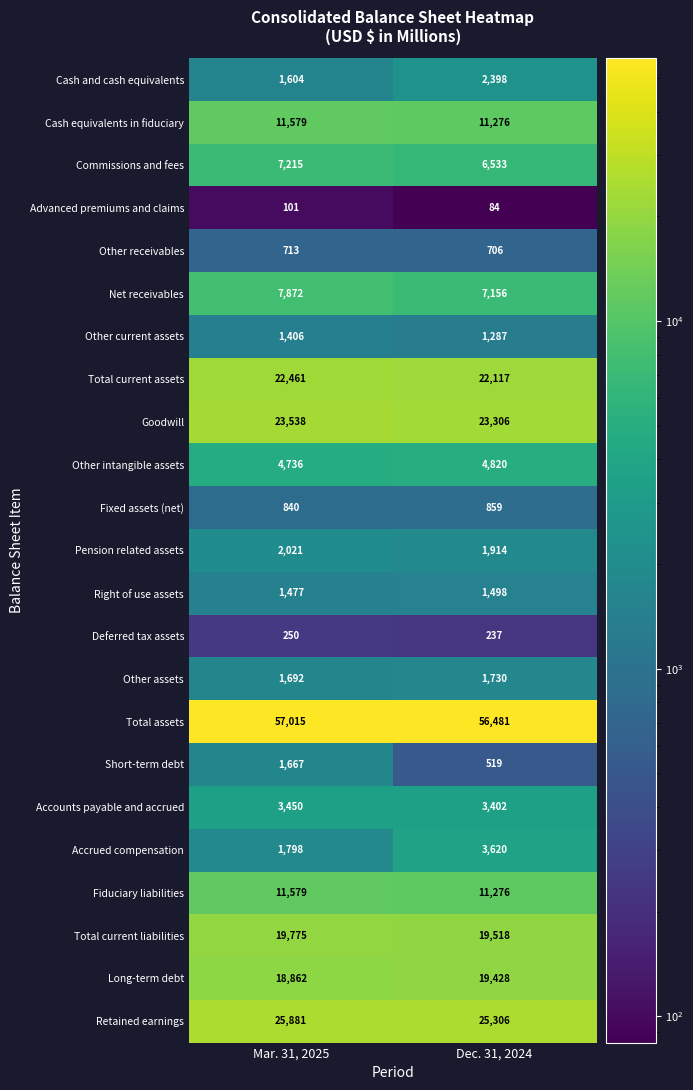

Which category has the highest value across all series?

Mar. 31, 2025